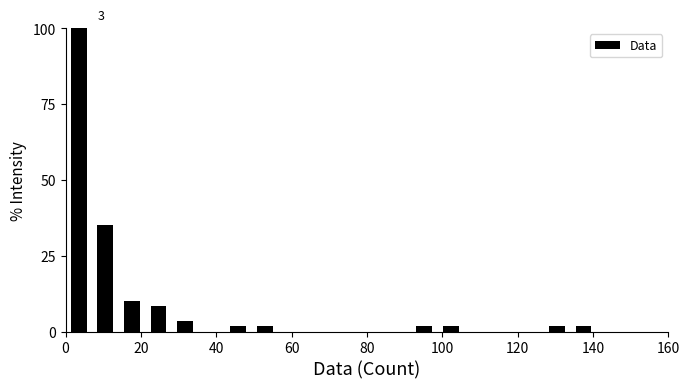

Around what value on the x-axis is the tallest bar? Give the approximate position of its centre, as read against the axis.

4